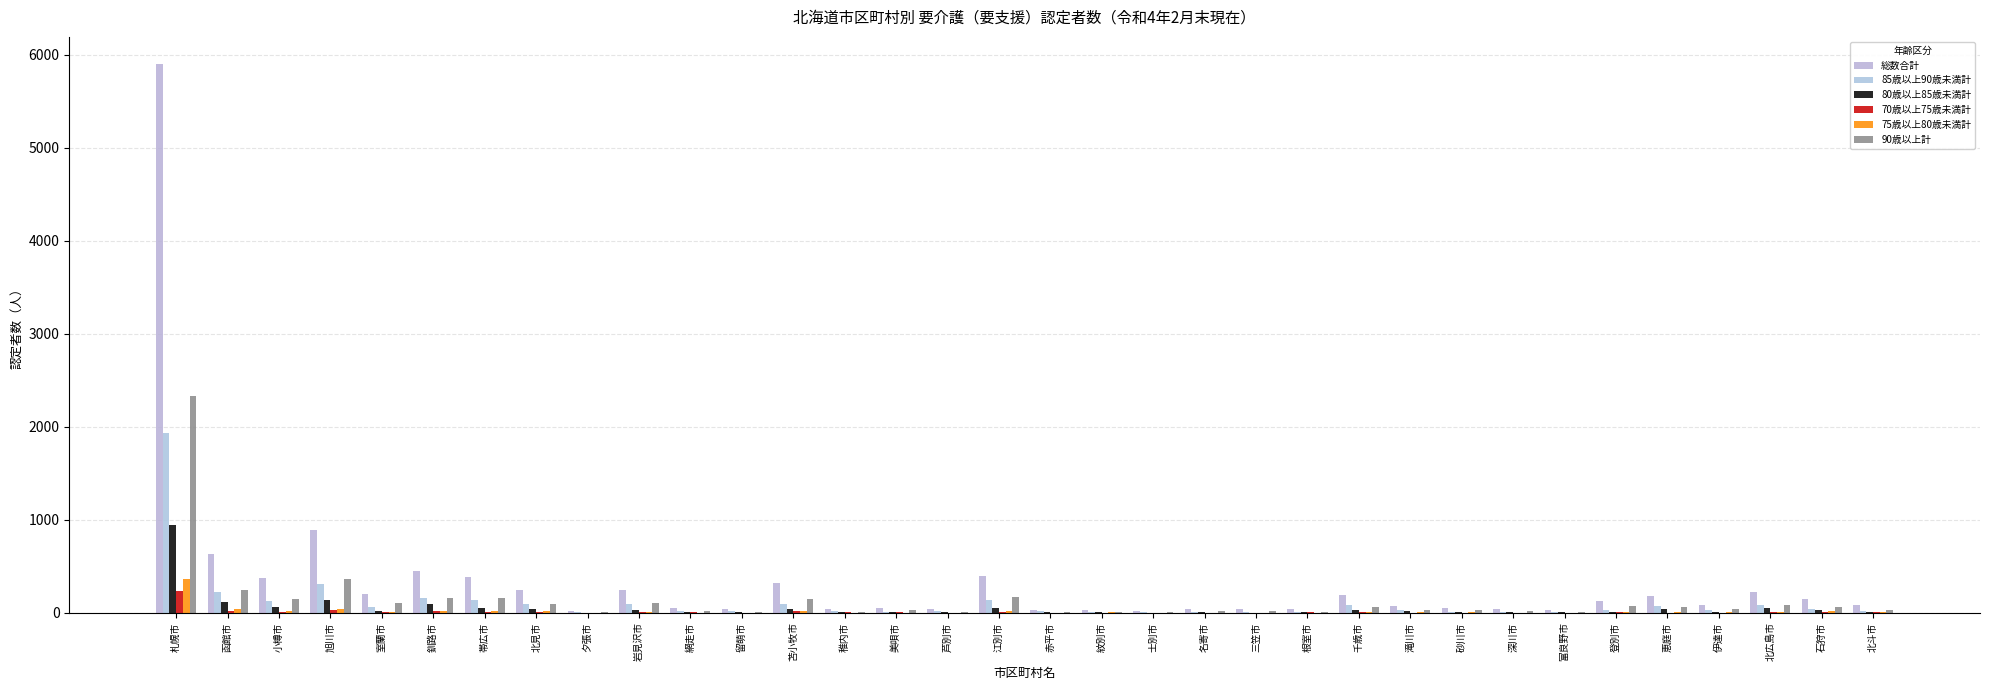

Which category has the highest value across all series?

札幌市